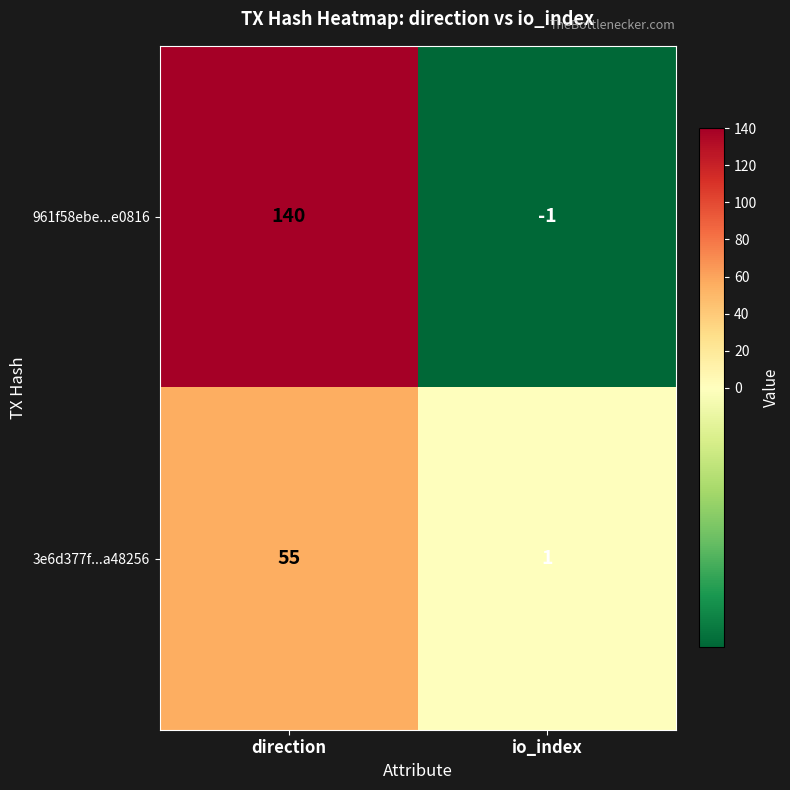

Rank the categories by 3e6d377f...a48256 value from highest to lowest.

direction, io_index